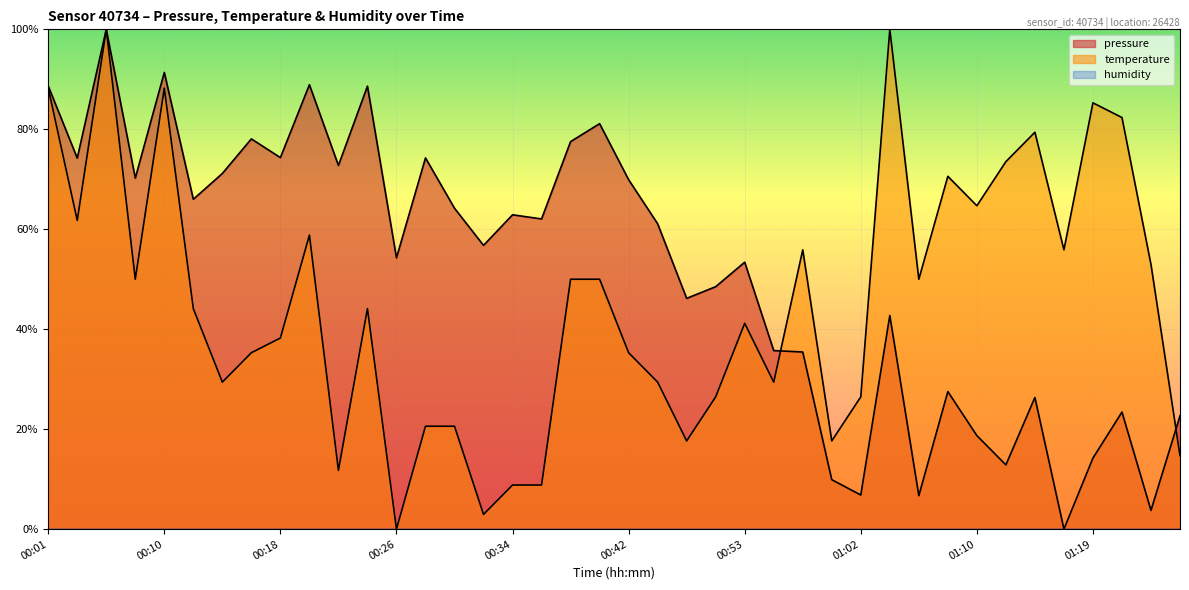

Which has a higher value, 00:10 or 00:55?

00:10